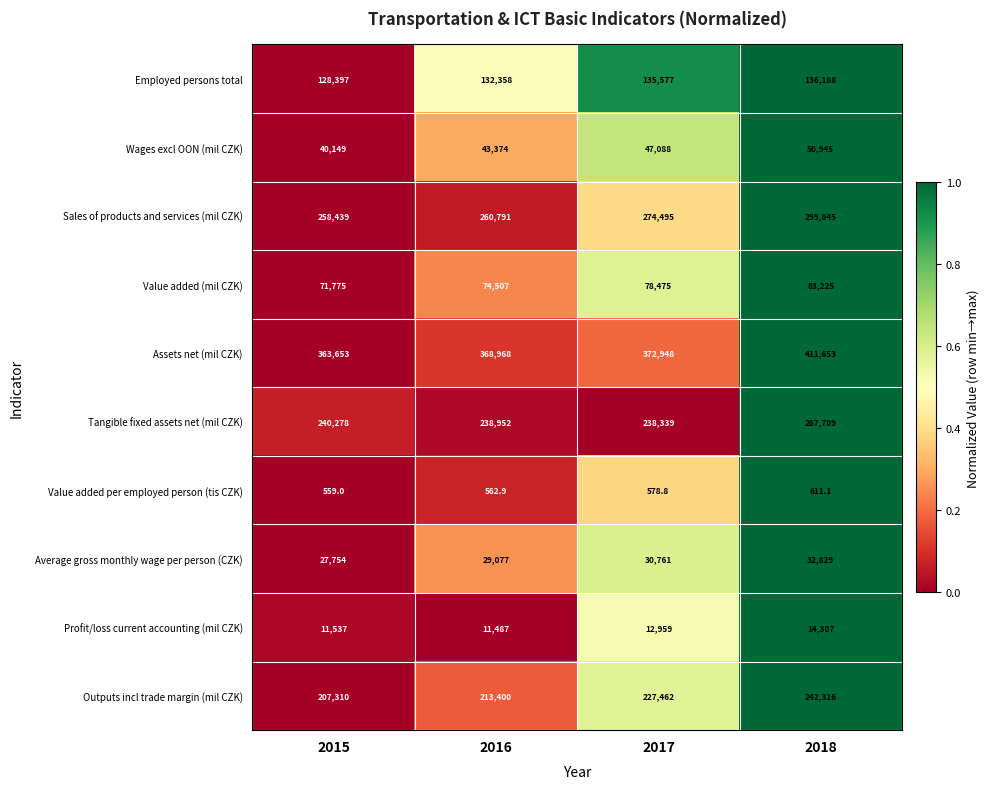

What is the difference between the Average gross monthly wage per person (CZK) values at 2017 and 2016?

1684.0